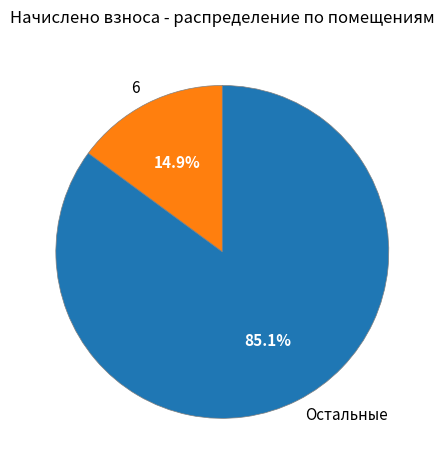

Approximately how many times larger is the value at Остальные compared to 6?

5.7